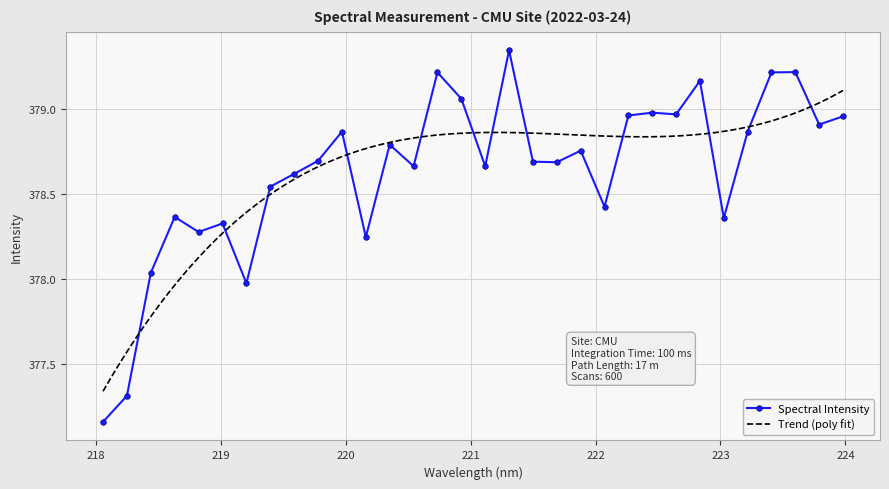

Is it true that the value at 221.6902 is 378.7?

True